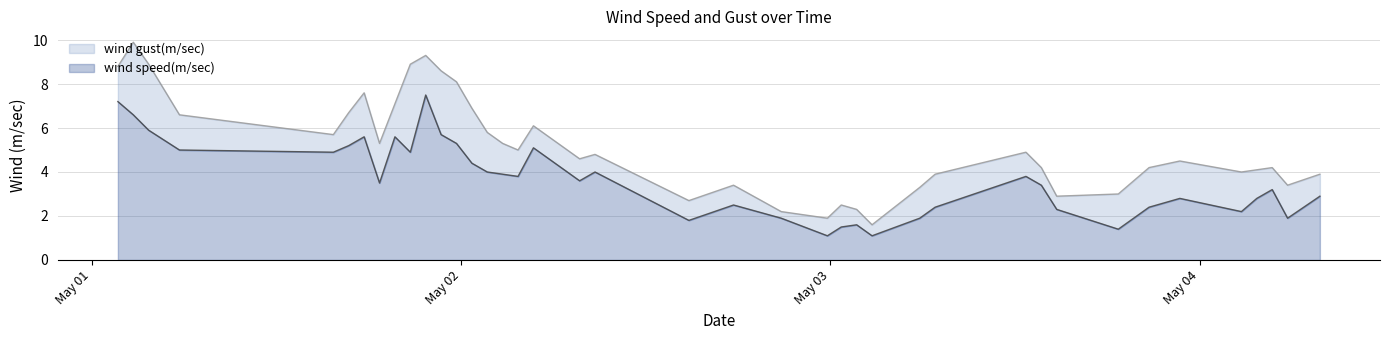

Read the wind gust(m/sec) value at 2023-05-02T03:42:00Z.

5.0